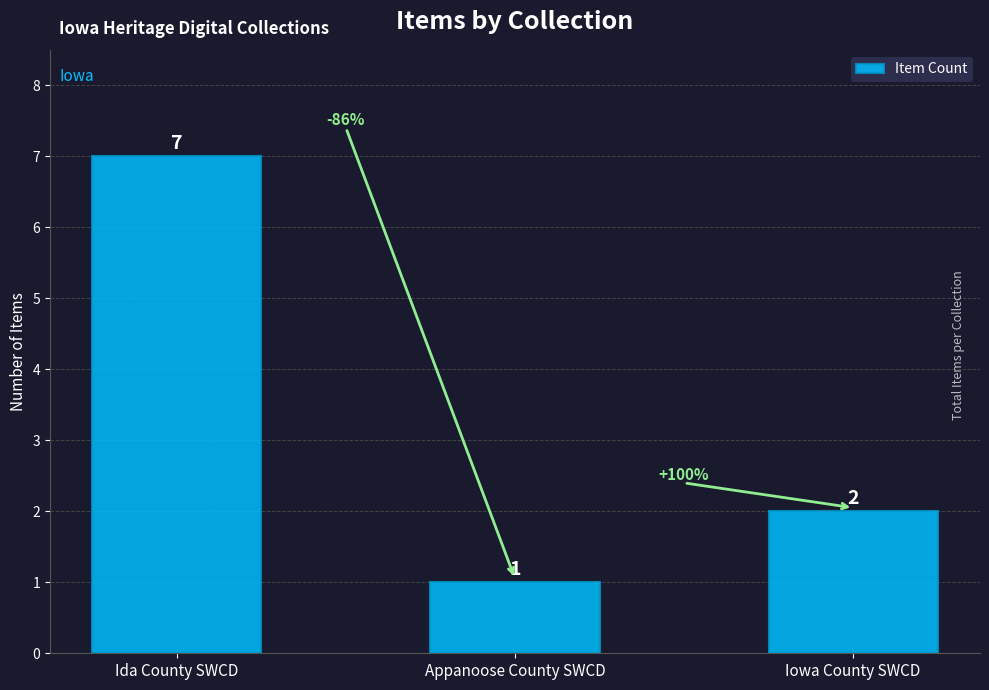

At which label does the data first exceed 2?

Ida County SWCD